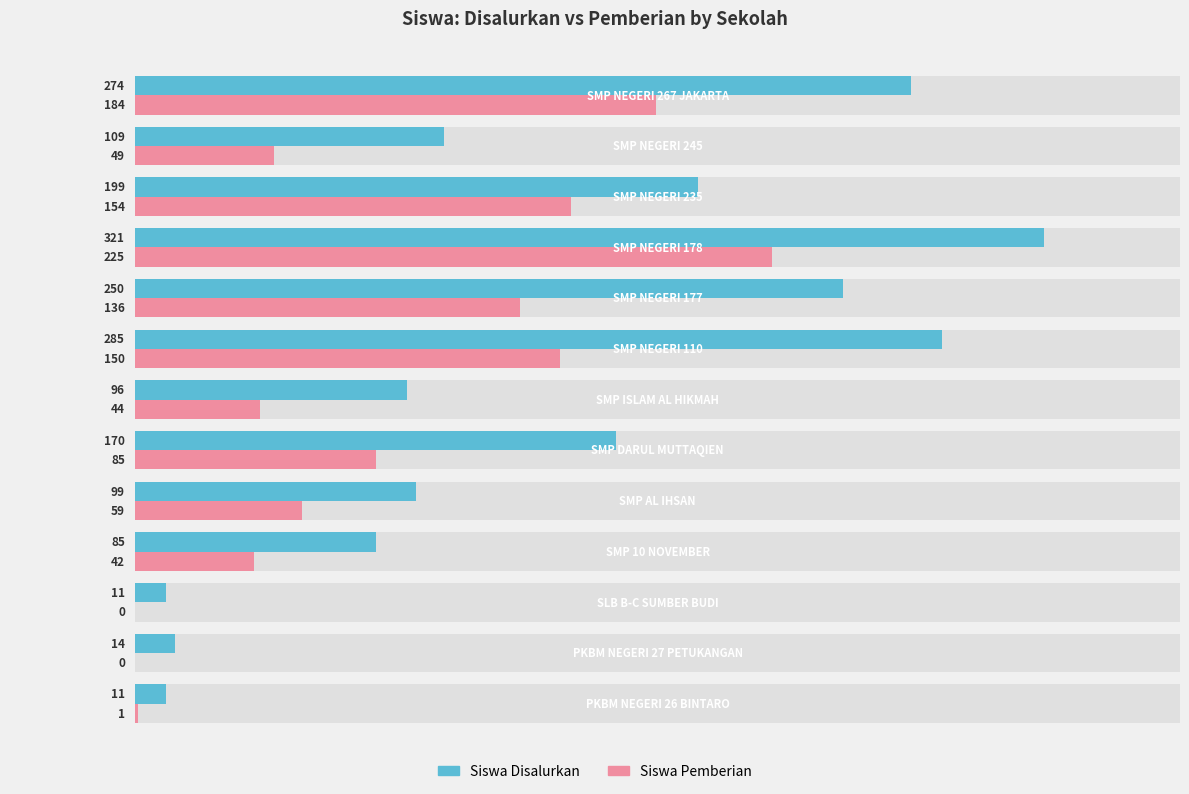

Rank the series by their maximum value, from highest to lowest.

Siswa Disalurkan, Siswa Pemberian